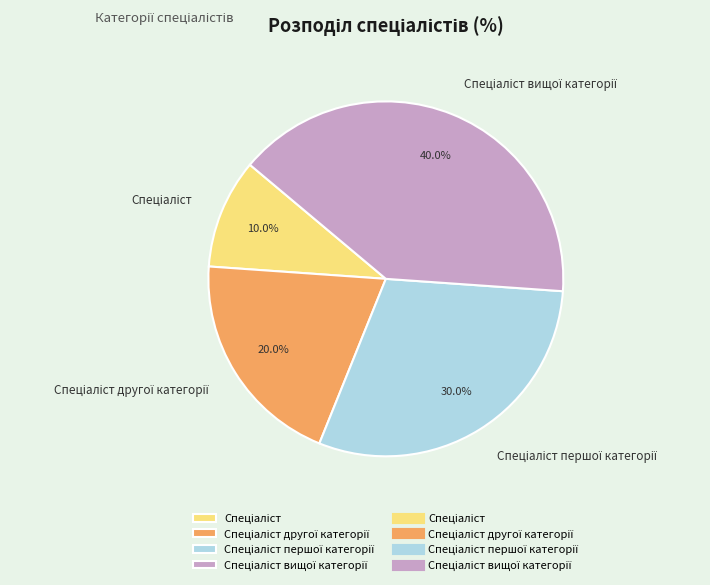

Does any single category account for the majority?

No